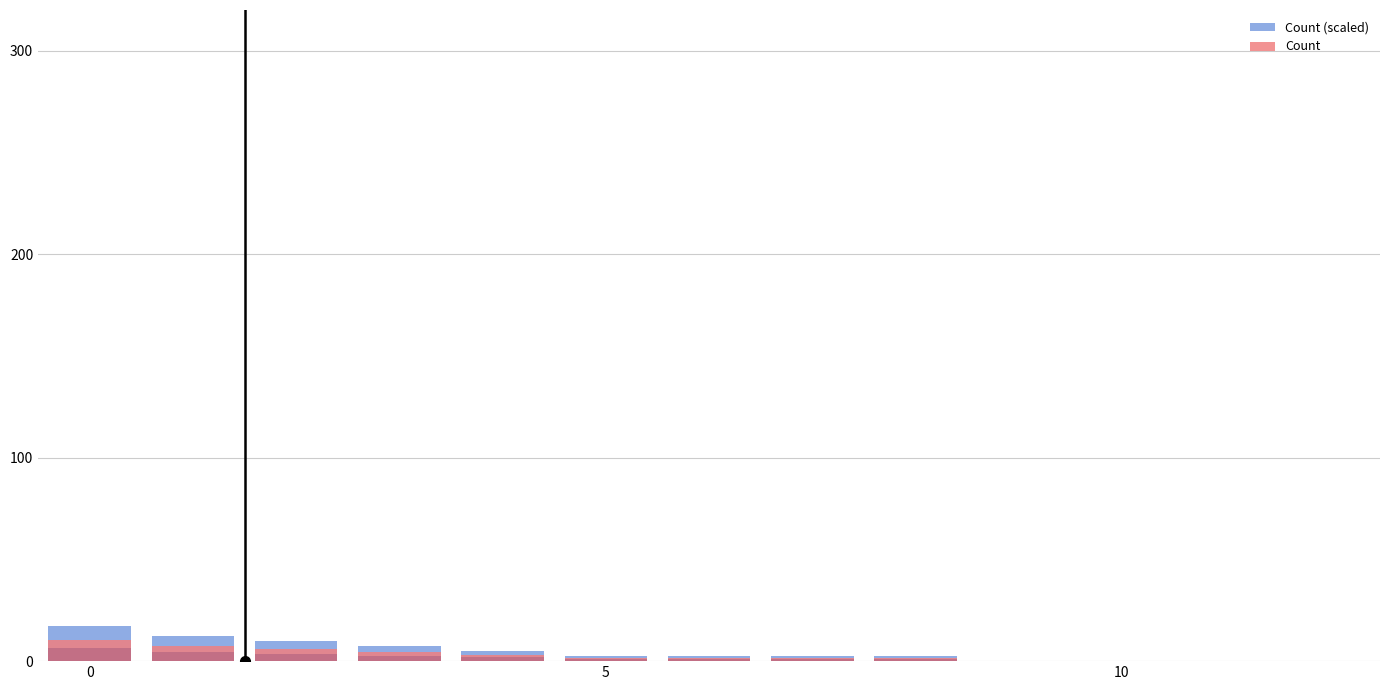

How many groups of bars are there?

13